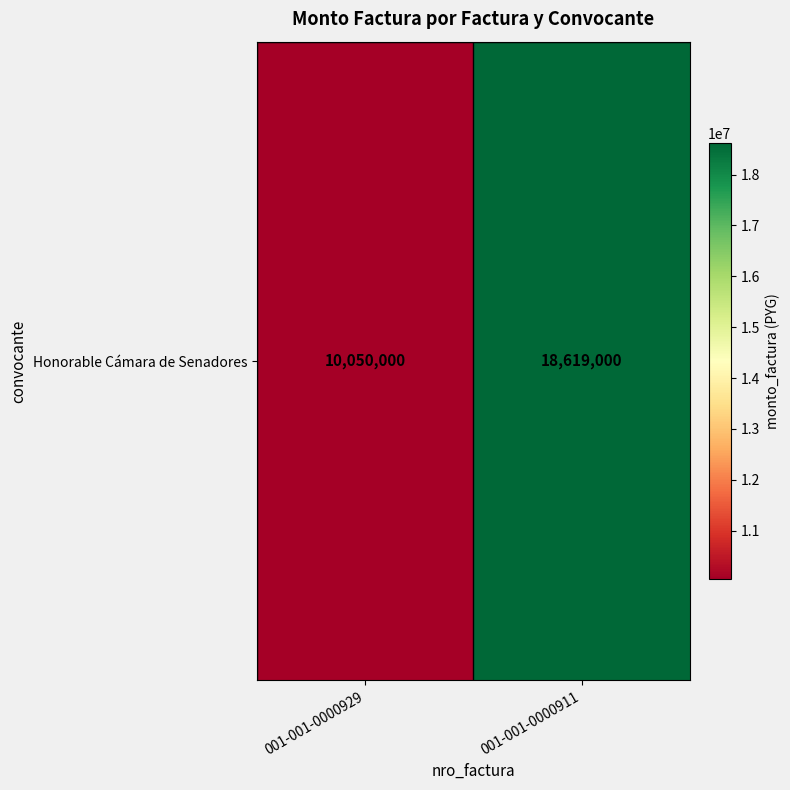

List the labels in order of value, largest first.

001-001-0000911, 001-001-0000929